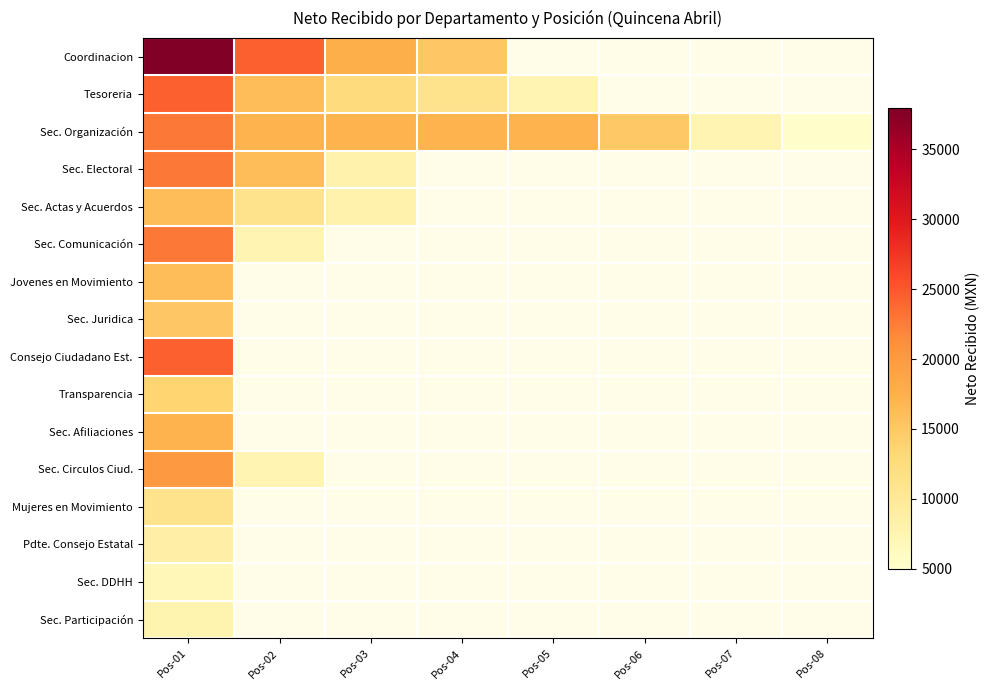

List the series in order of their peak value, lowest first.

Sec. DDHH, Sec. Participación, Pdte. Consejo Estatal, Mujeres en Movimiento, Transparencia, Sec. Juridica, Sec. Actas y Acuerdos, Jovenes en Movimiento, Sec. Afiliaciones, Sec. Circulos Ciud., Sec. Organización, Sec. Electoral, Sec. Comunicación, Tesoreria, Consejo Ciudadano Est., Coordinacion